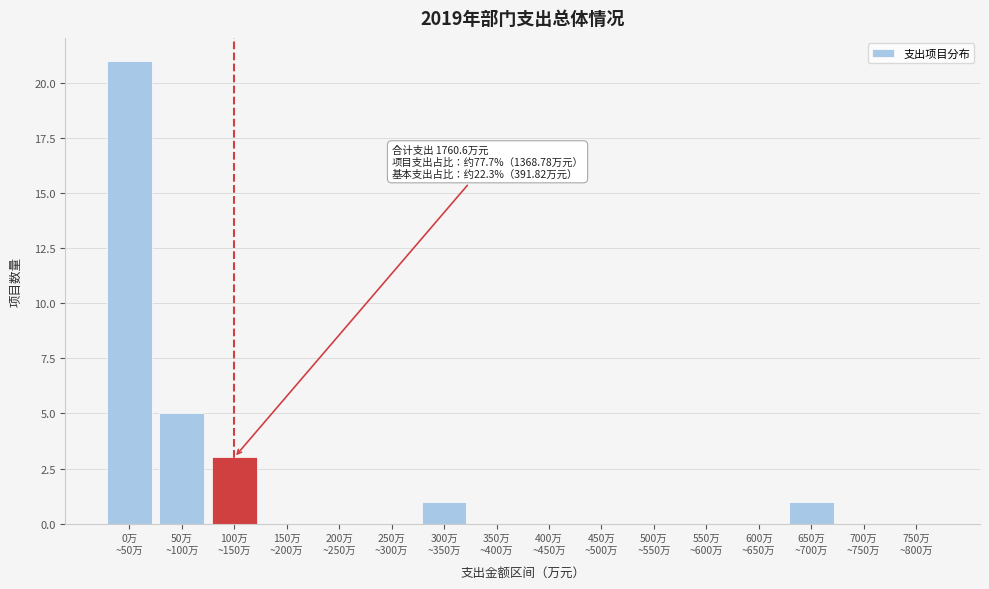

What is the maximum value shown in the chart?

21